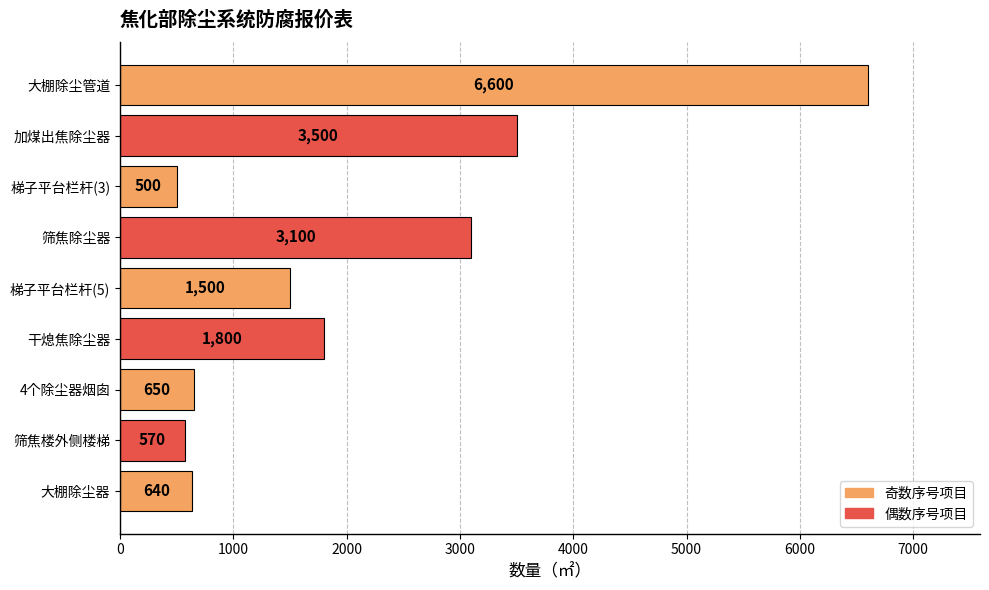

Rank the categories by value from lowest to highest.

梯子平台栏杆(3), 筛焦楼外侧楼梯, 大棚除尘器, 4个除尘器烟囱, 梯子平台栏杆(5), 干熄焦除尘器, 筛焦除尘器, 加煤出焦除尘器, 大棚除尘管道